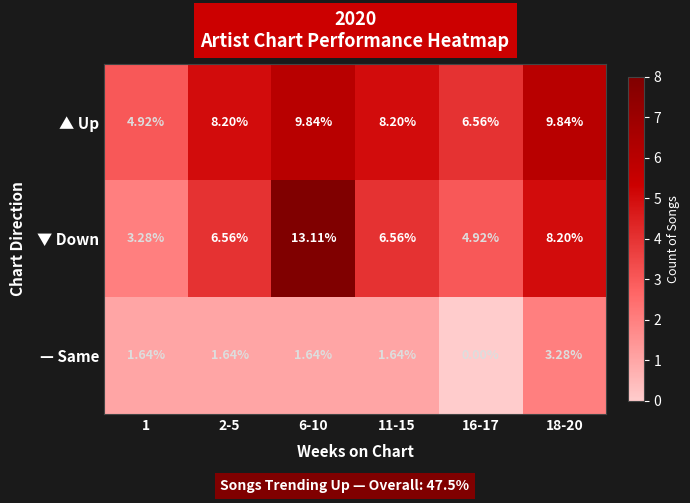

Between 6-10 and 11-15, which series saw the biggest shift?

▼ Down